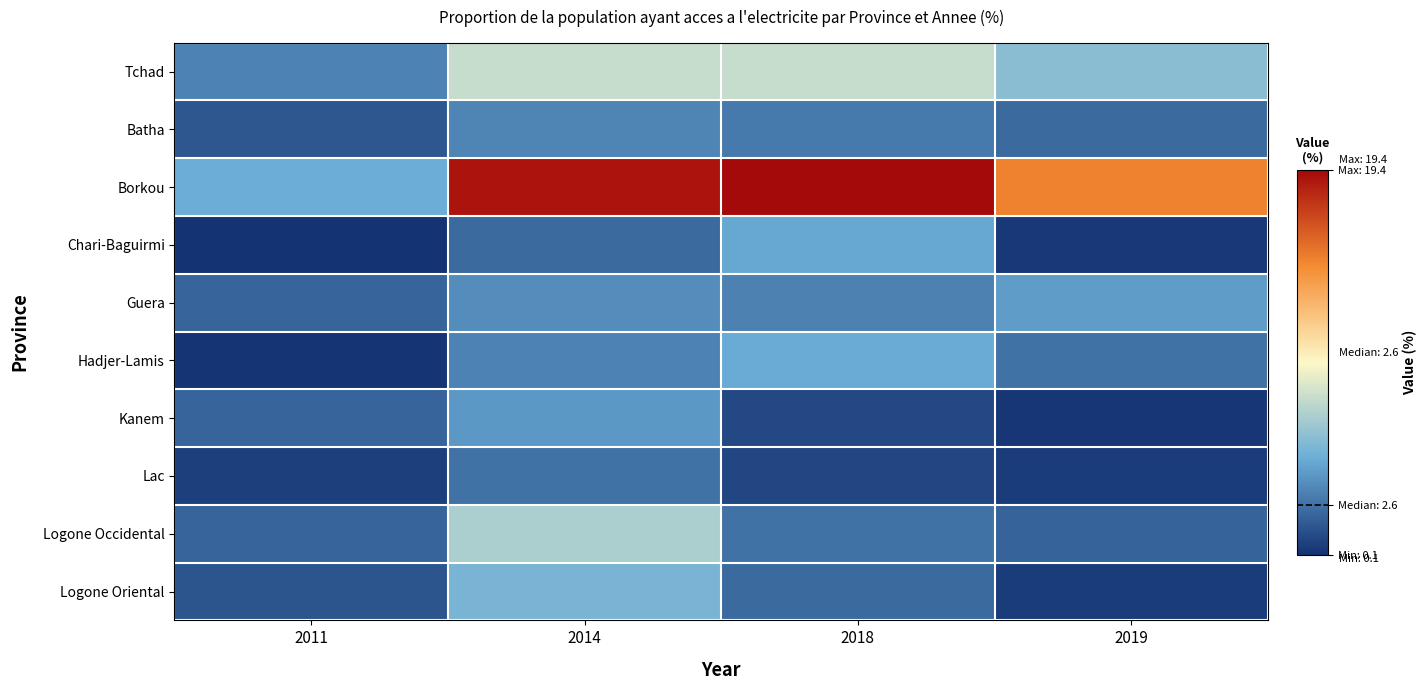

Which series has the largest total across all categories?

Borkou